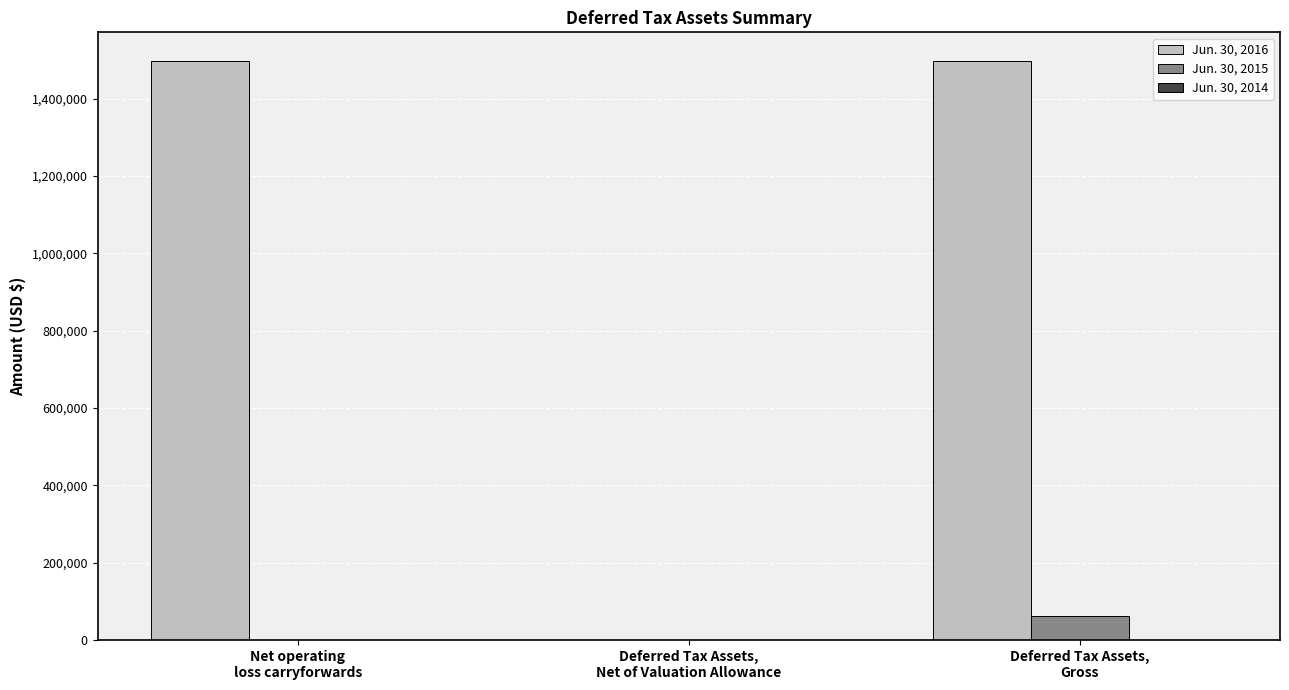

Is the value of Jun. 30, 2015 at Net operating
loss carryforwards greater than the value of Jun. 30, 2016 at Deferred Tax Assets,
Gross?

No